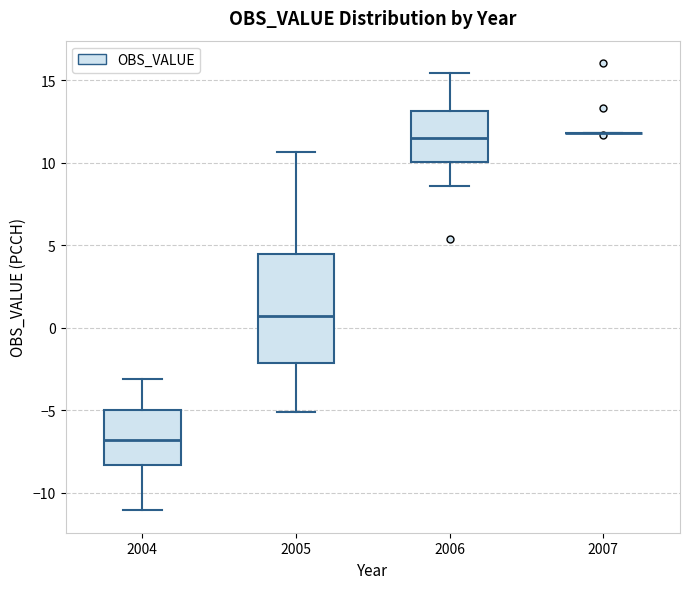

Reading left to right, transcribe this box plot: for each box, give where its median line is, the range the box spans, and where its two whiskers end, as read against the y-axis. The values are not printed on the chart, so give them approximately, as read against the axis.

2004: median -7.0, box -8.5 to -5.0, whiskers -11.0 to -3.0
2005: median 0.5, box -2.0 to 4.5, whiskers -5.0 to 10.5
2006: median 11.5, box 10.0 to 13.0, whiskers 8.5 to 15.5
2007: box collapsed to a line at 12.0, whiskers 12.0 to 12.0